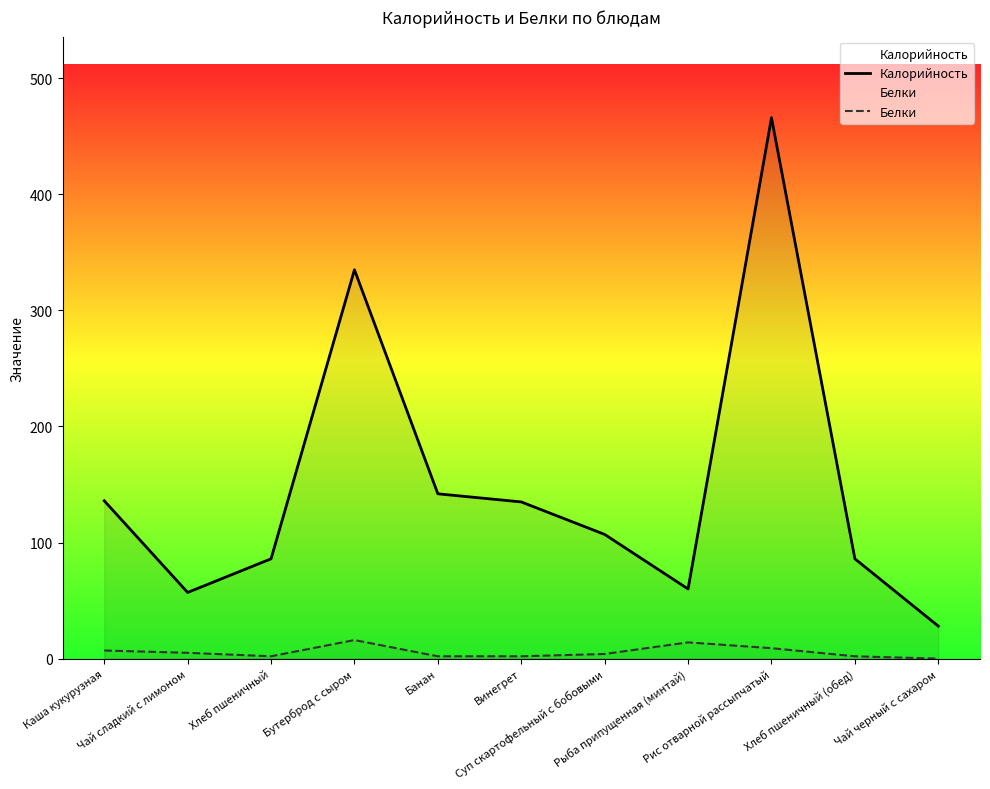

Does the chart have visible grid lines?

No